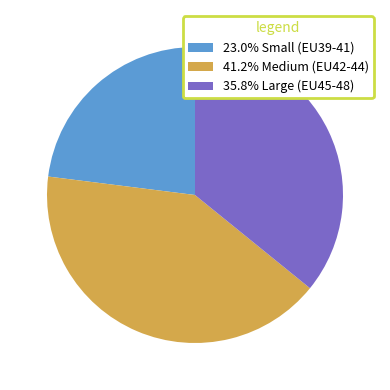

Is there a majority slice in this chart?

No